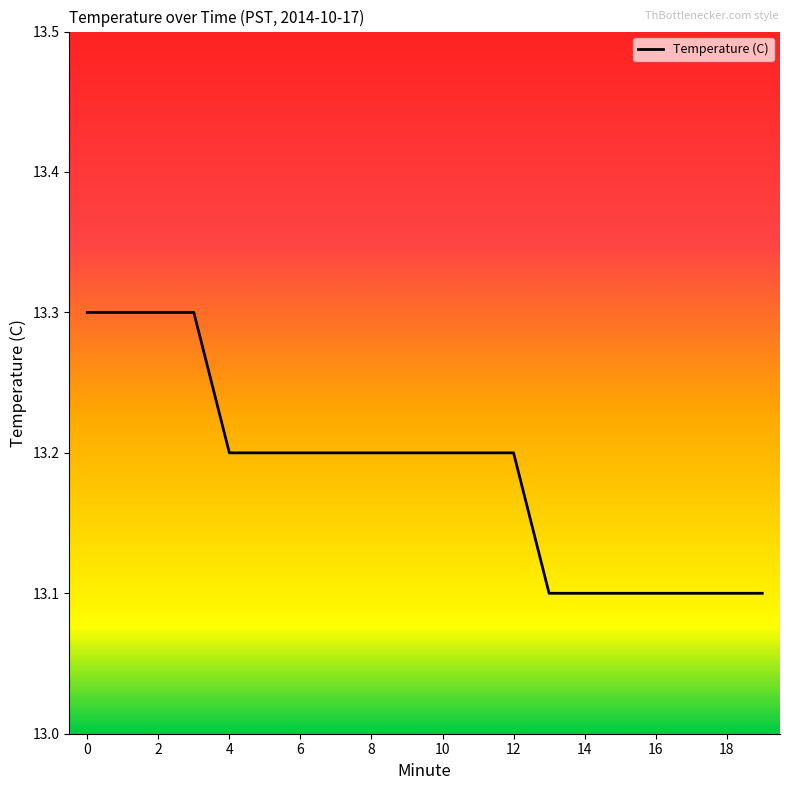

What is the minimum value shown in the chart?

13.1